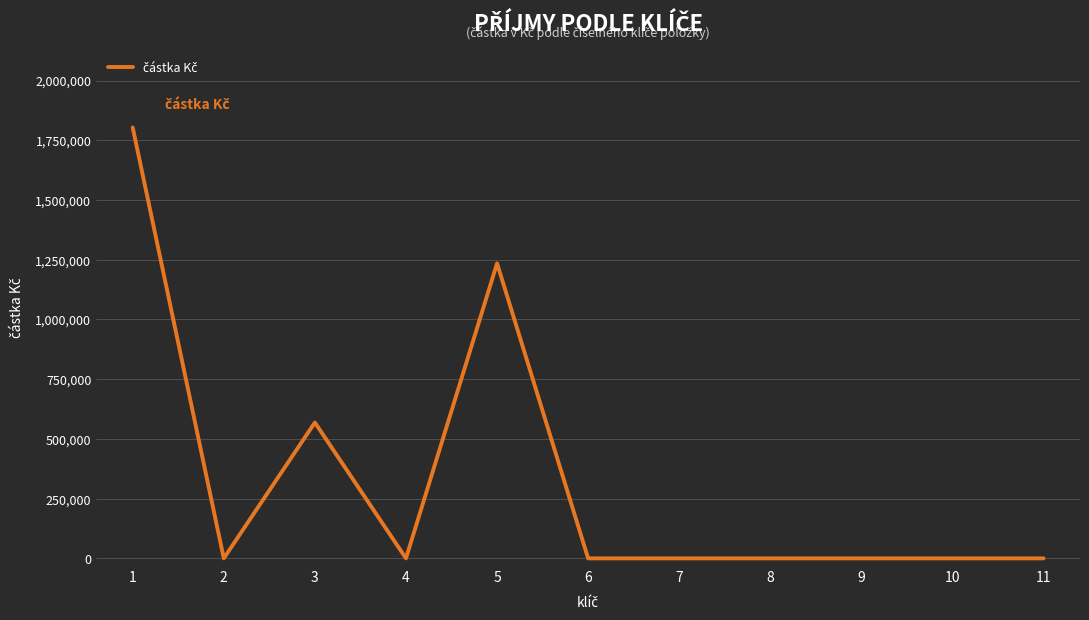

At which category does the chart reach its peak across all series?

1